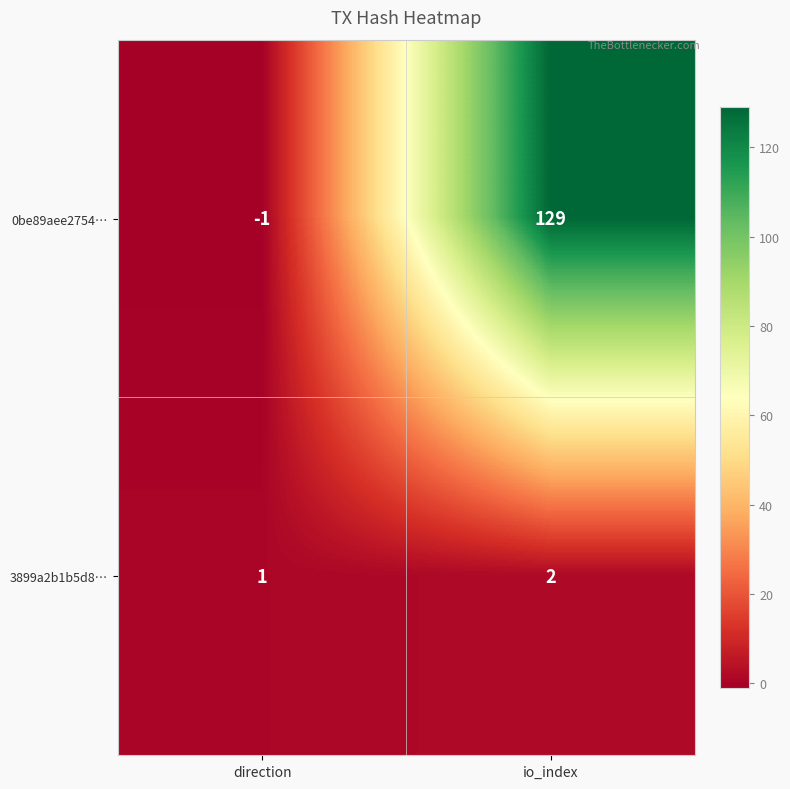

At io_index, list the series in order from largest to smallest.

0be89aee2754…, 3899a2b1b5d8…